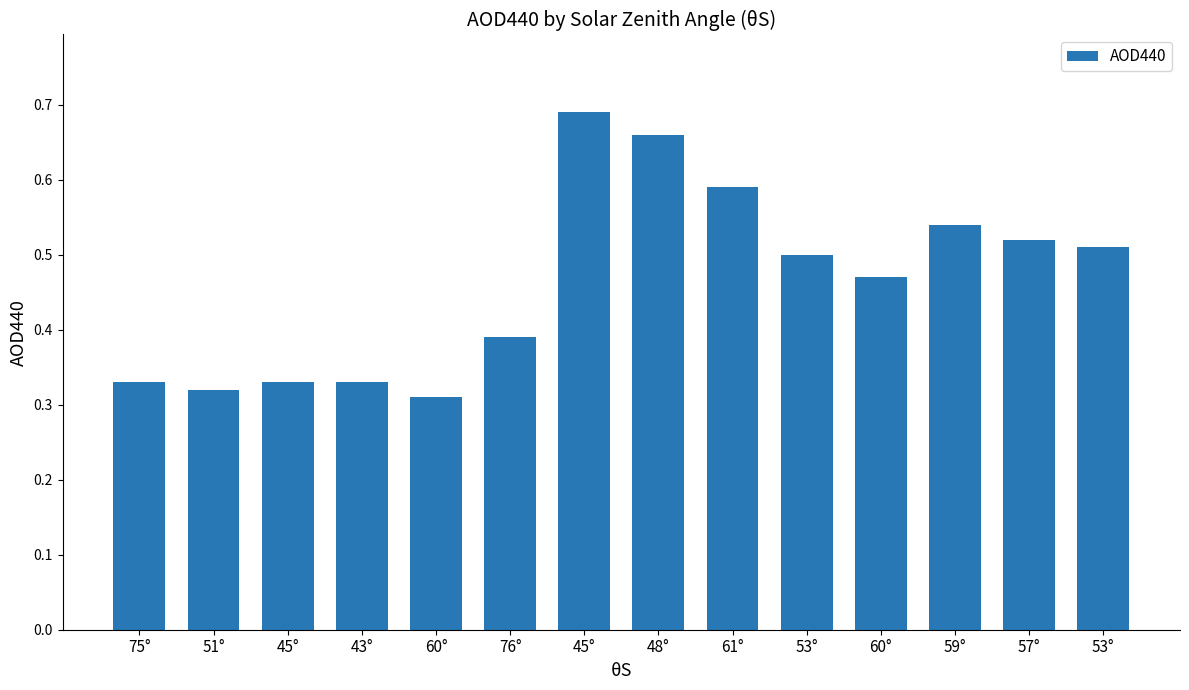

Count the values in the range 0 to 1.

14